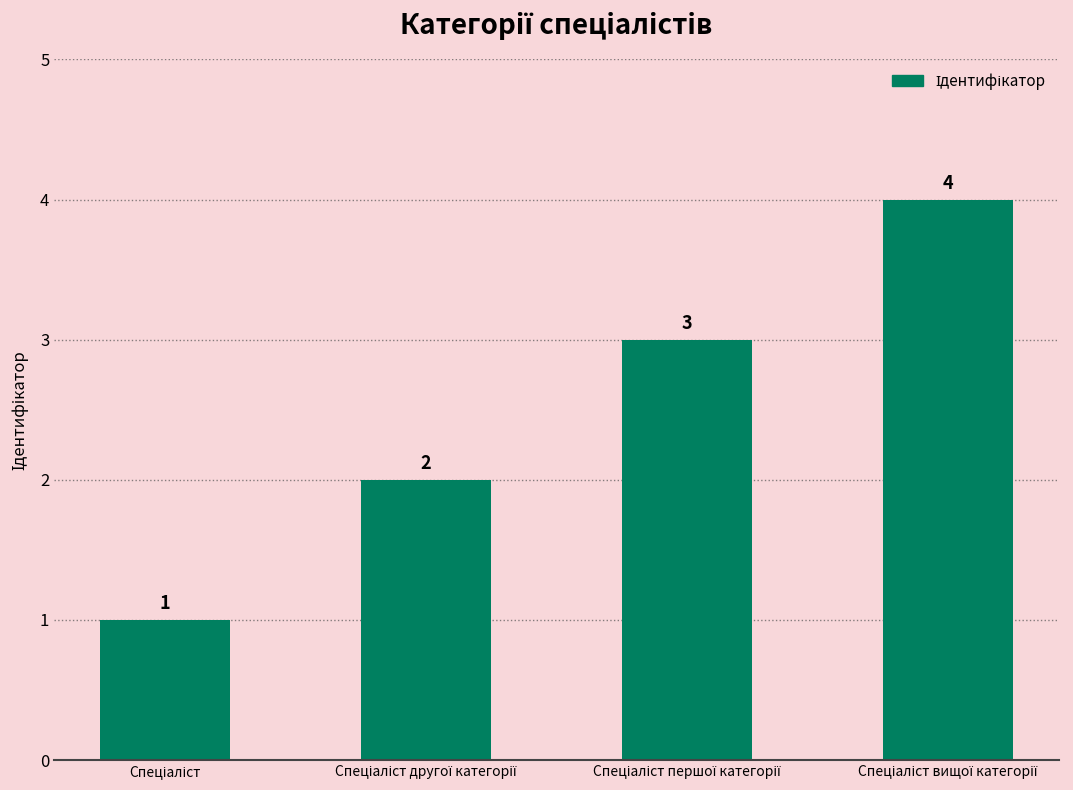

What is the difference between the second highest and minimum values?

2